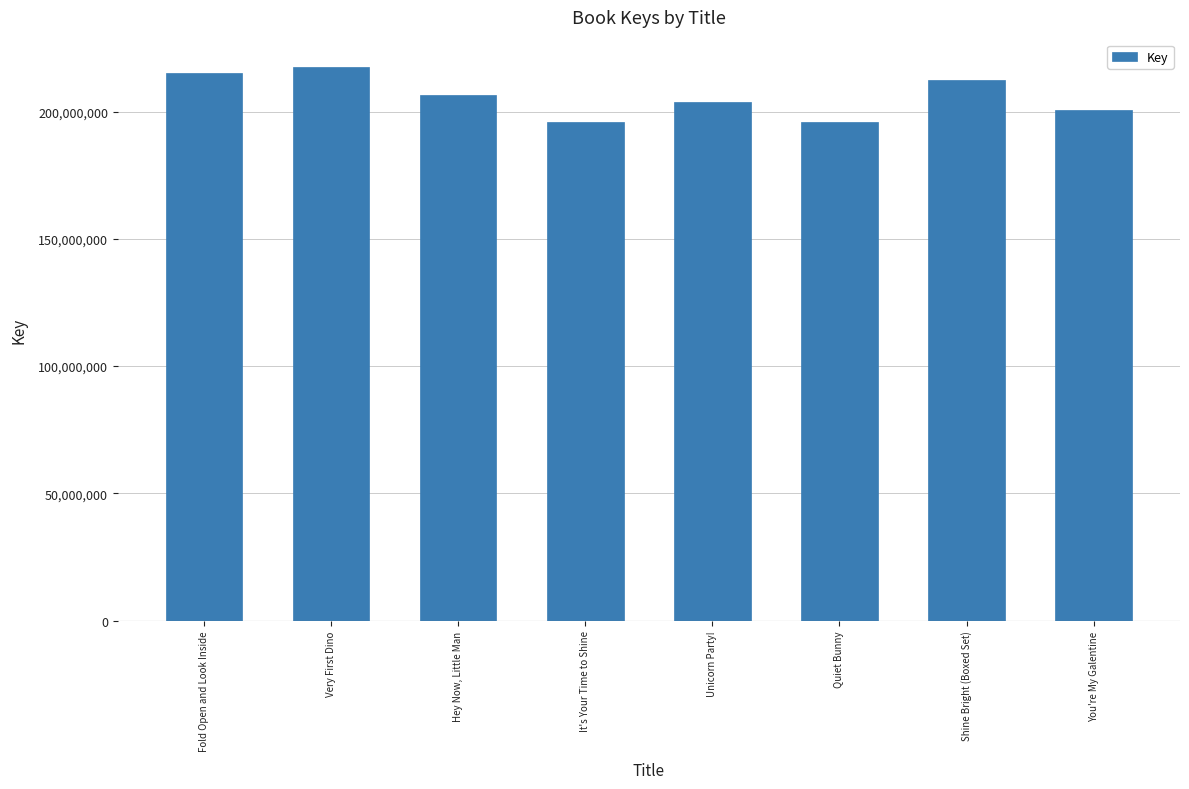

What is the label of the 6th bar from the right?

Hey Now, Little Man